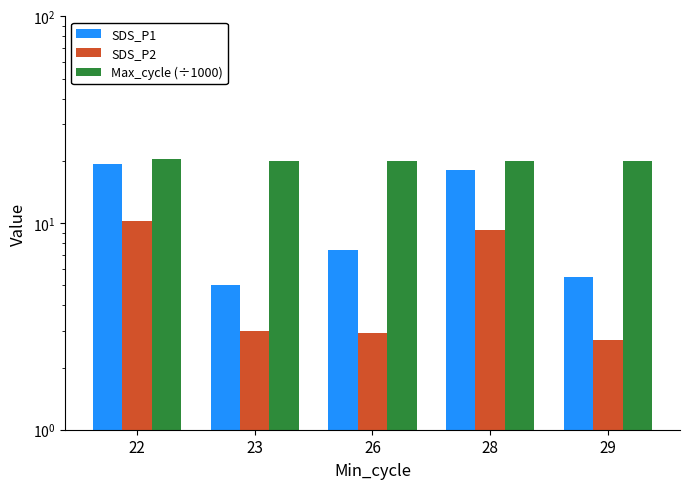

Which series has the widest spread of values?

SDS_P1